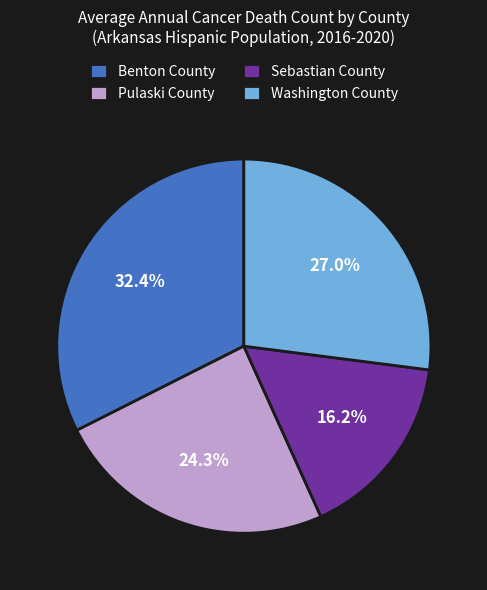

How many segments does this pie chart have?

4